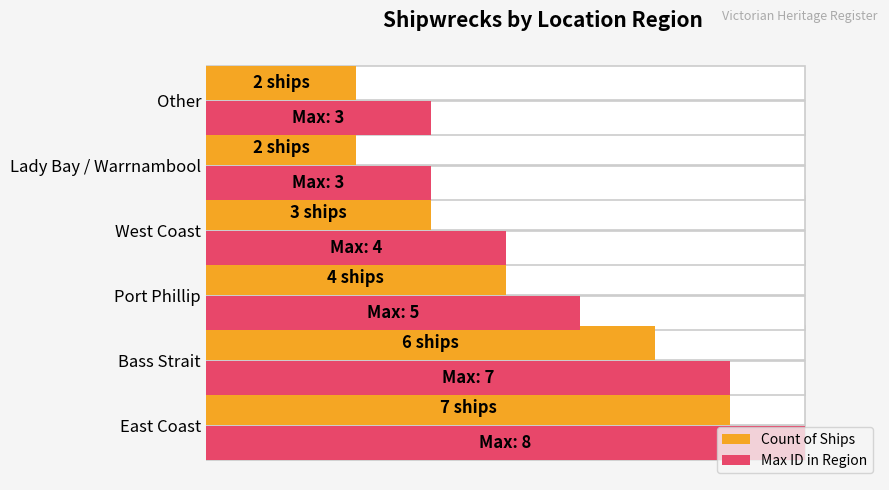

At how many categories does at least one series exceed 3?

4